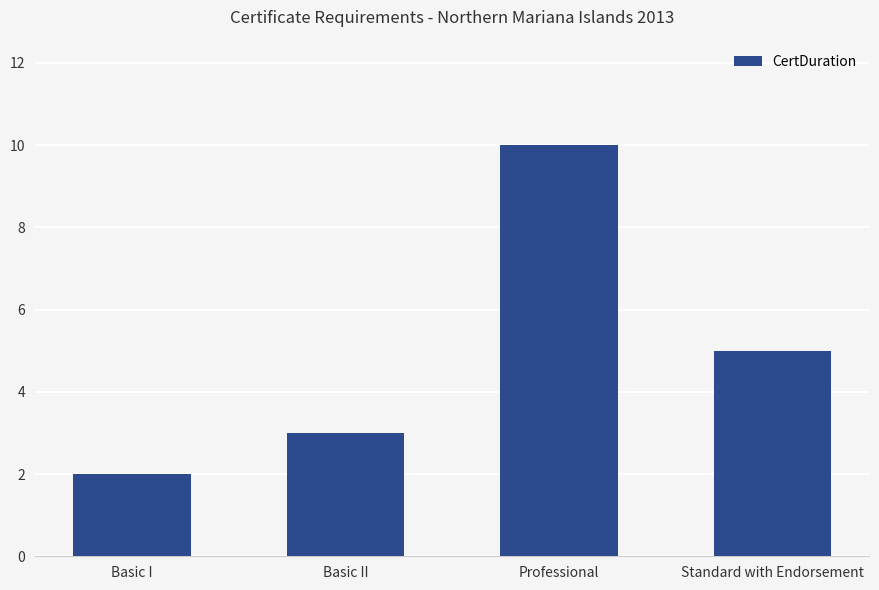

What is the difference between the maximum and minimum values?

8